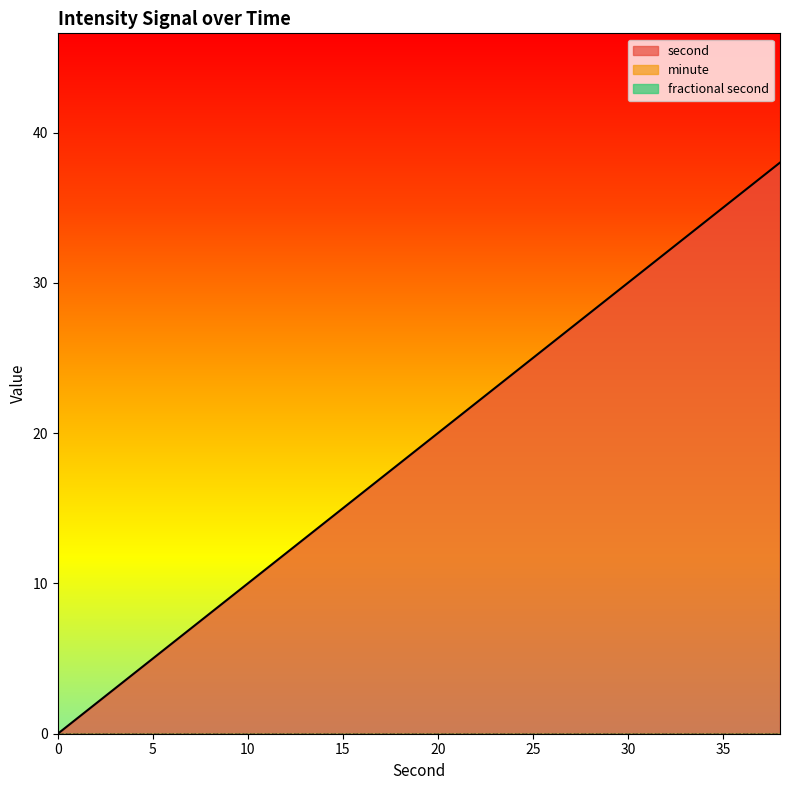

Which series changed the most between 4 and 8?

second